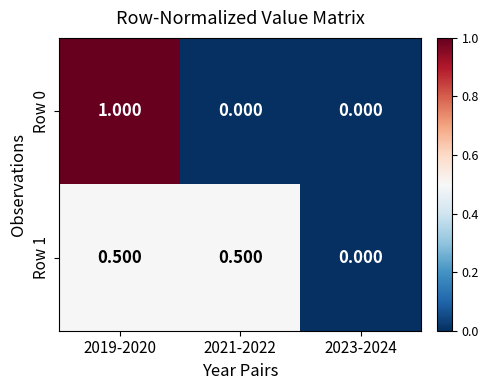

Is the value of Row 1 at 2021-2022 greater than the value of Row 0 at 2021-2022?

Yes